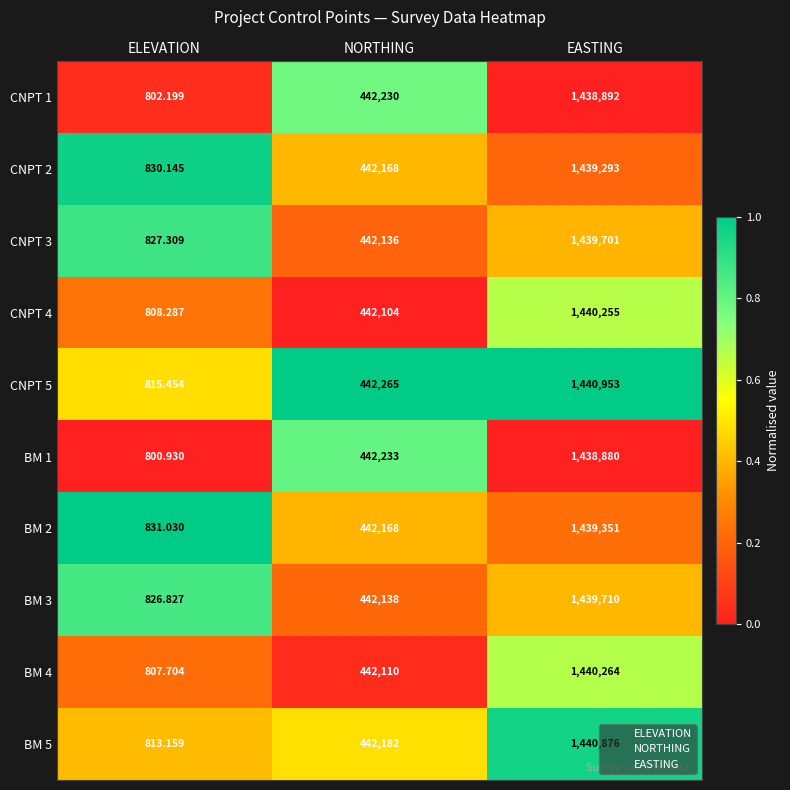

At which category is the sum across all series the highest?

EASTING